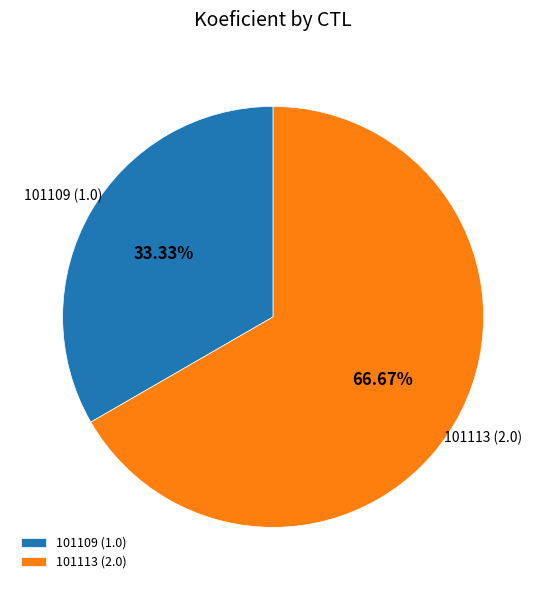

Which slice represents more than half of the pie?

101113